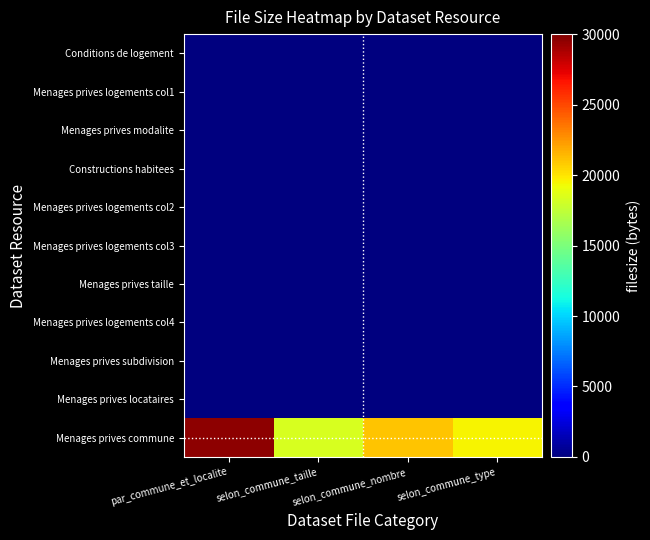

Which series has the largest total across all categories?

Menages prives commune